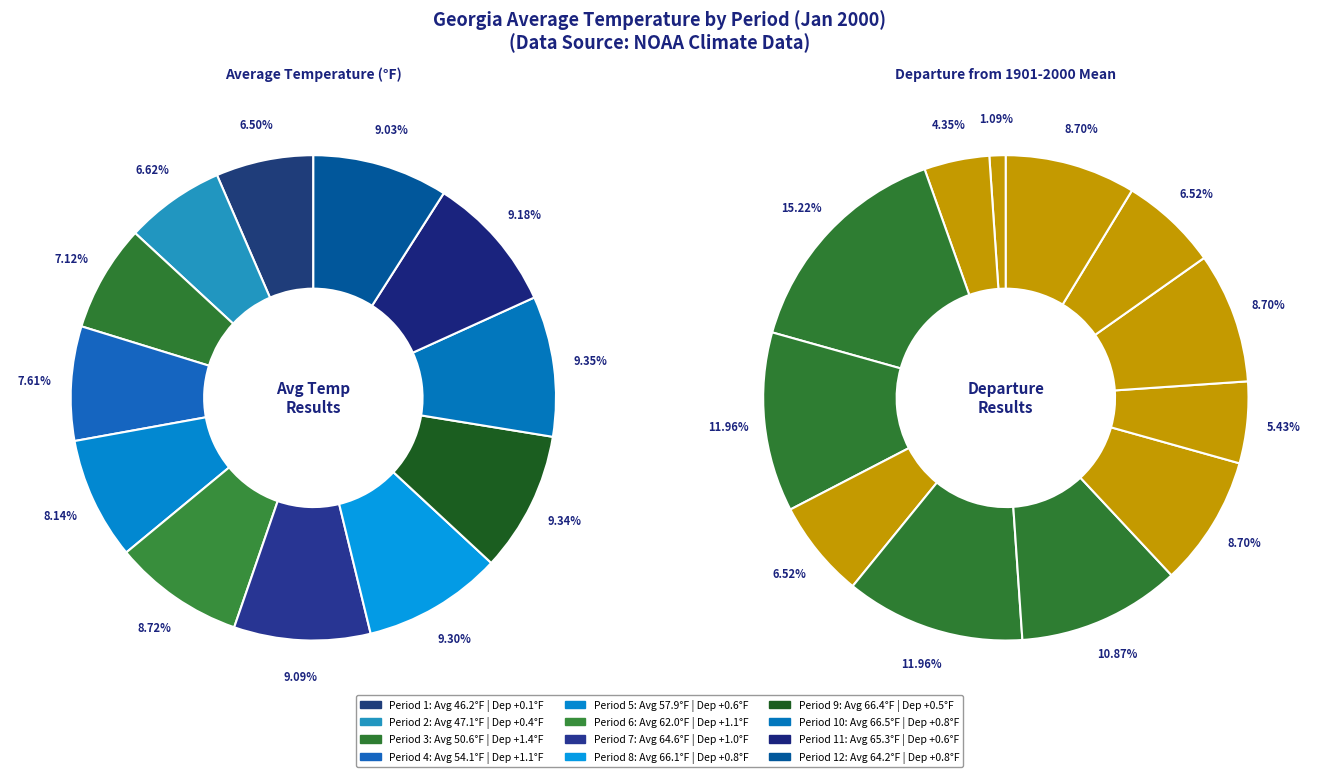

Is the sum of Period 7 and Period 4 greater than half?

No